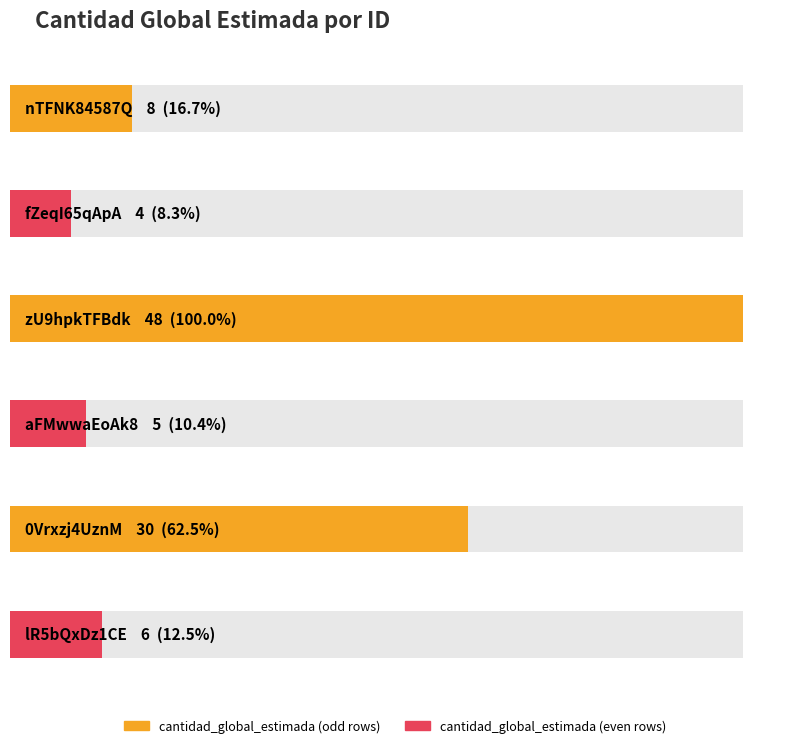

Reading left to right, what are all the values shown in this chart?

8	4	48	5	30	6